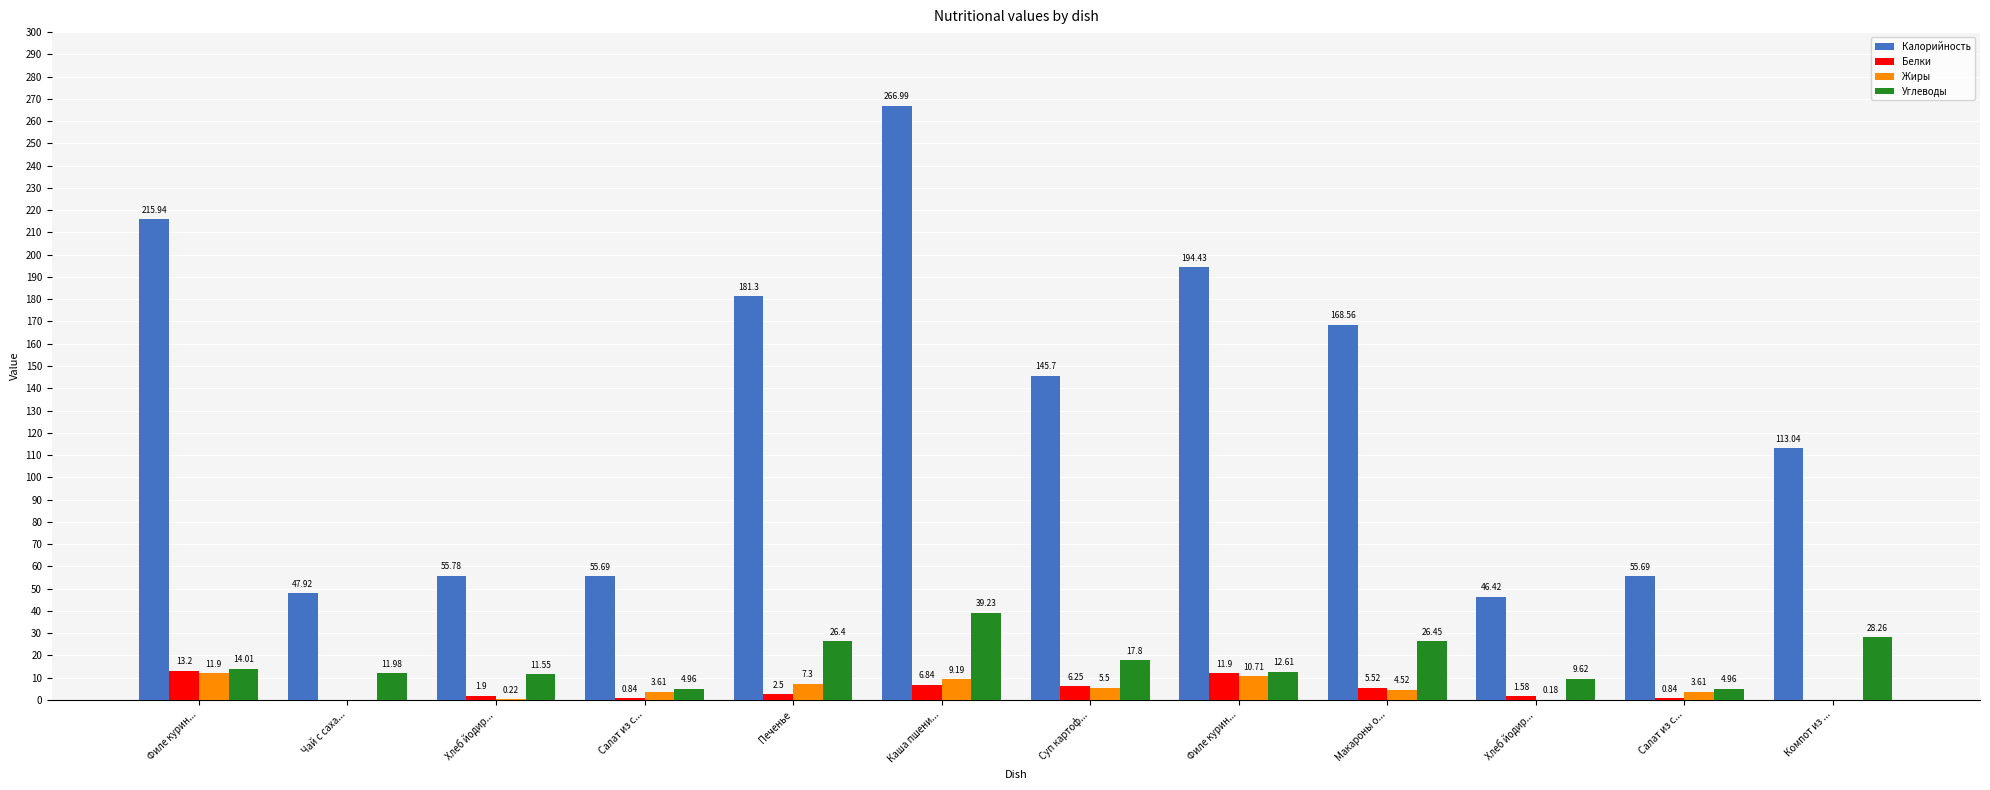

How many series are shown in this chart?

4